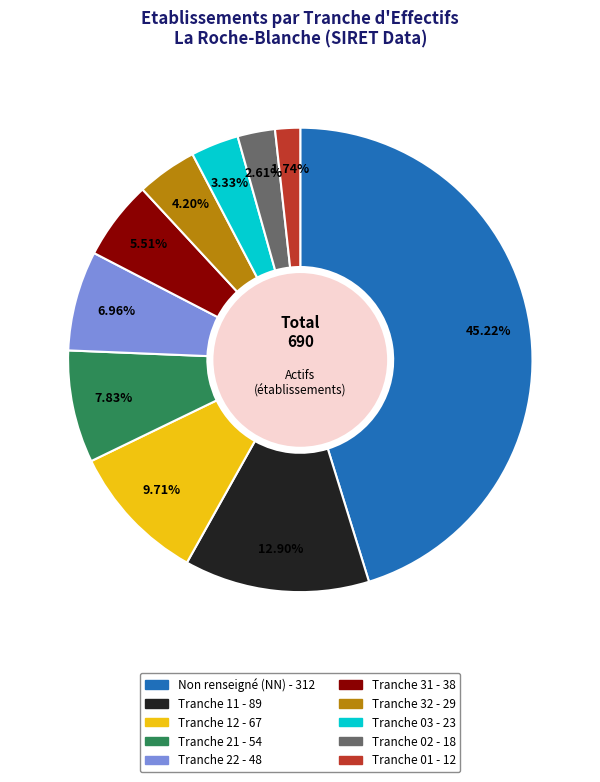

Is there a majority slice in this chart?

No